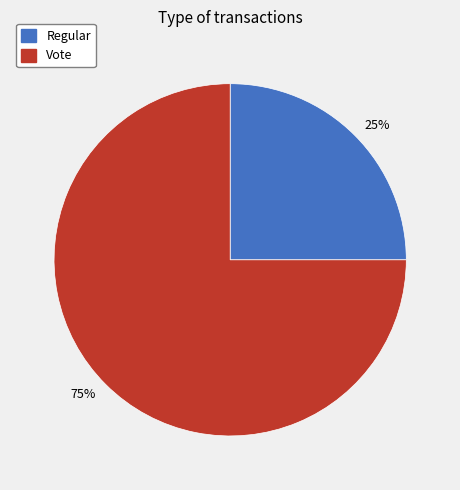

True or false: 75% accounts for 75% of the total.

True